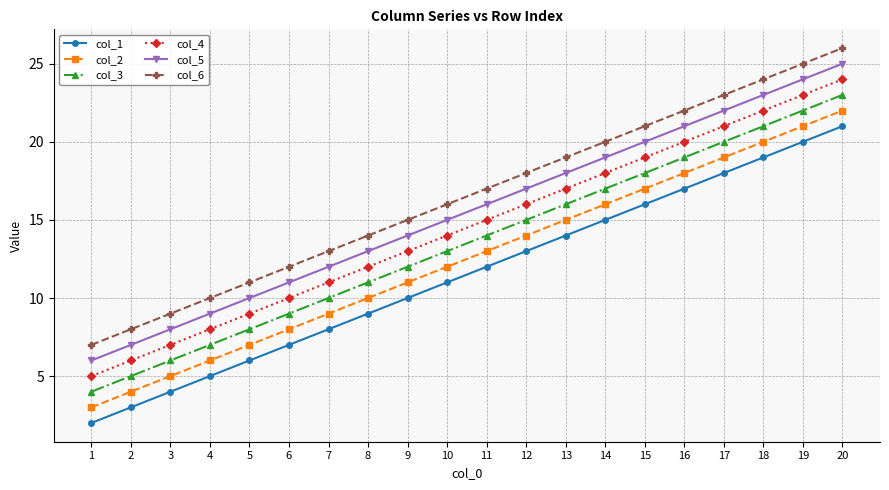

How many data points in col_4 are less than 15?

10